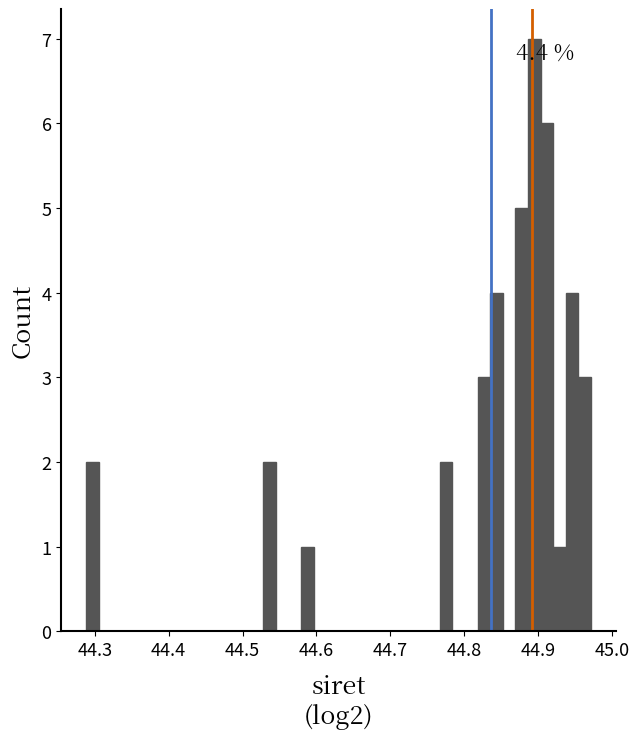

Around what value on the x-axis is the tallest bar? Give the approximate position of its centre, as read against the axis.

44.89